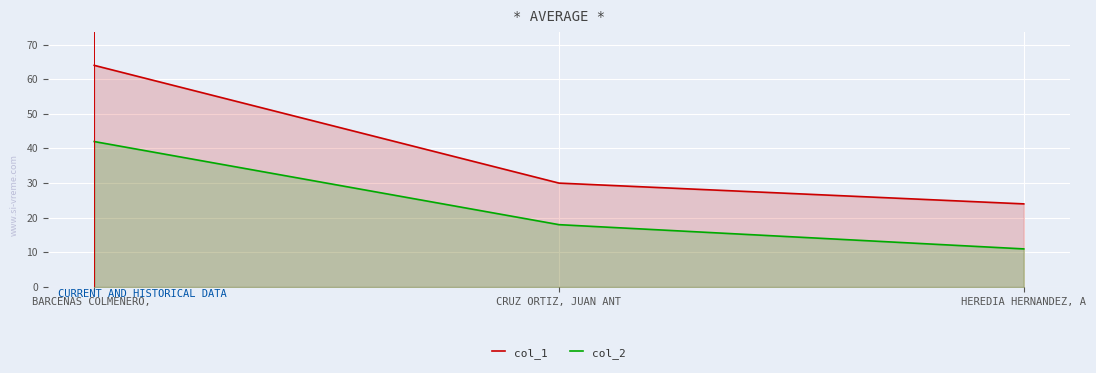

How many data points in col_2 are less than 18?

1